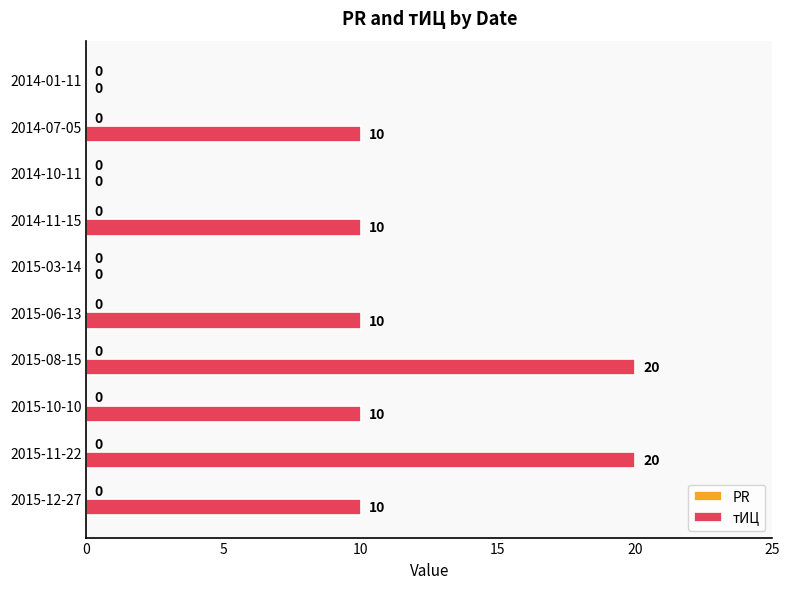

Is it true that the value at 2015-03-14 is 0?

True